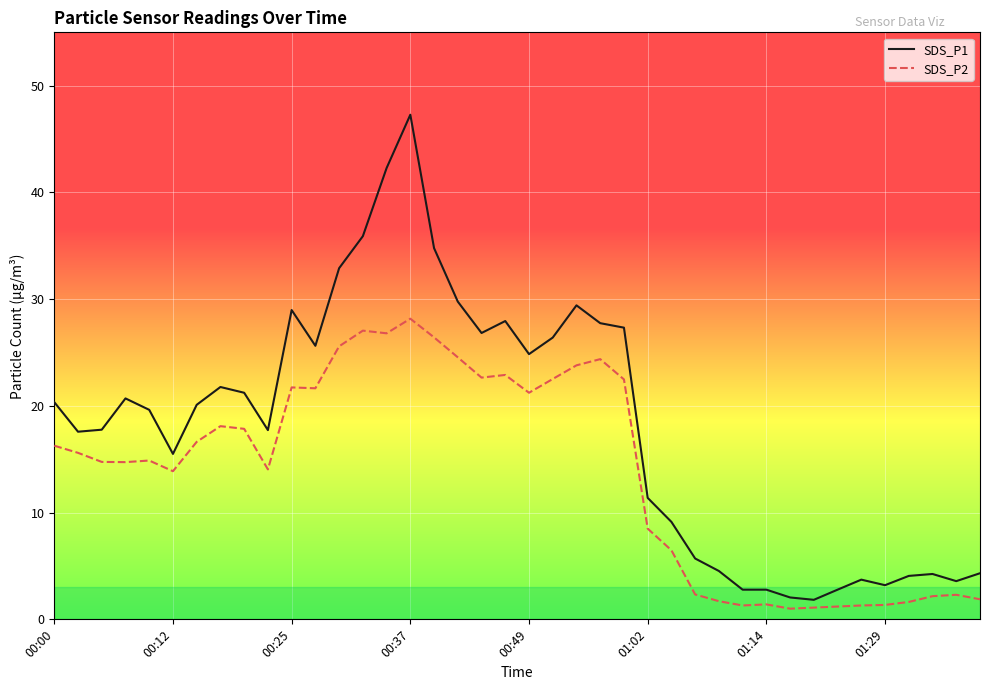

What is the smallest value displayed?

1.0